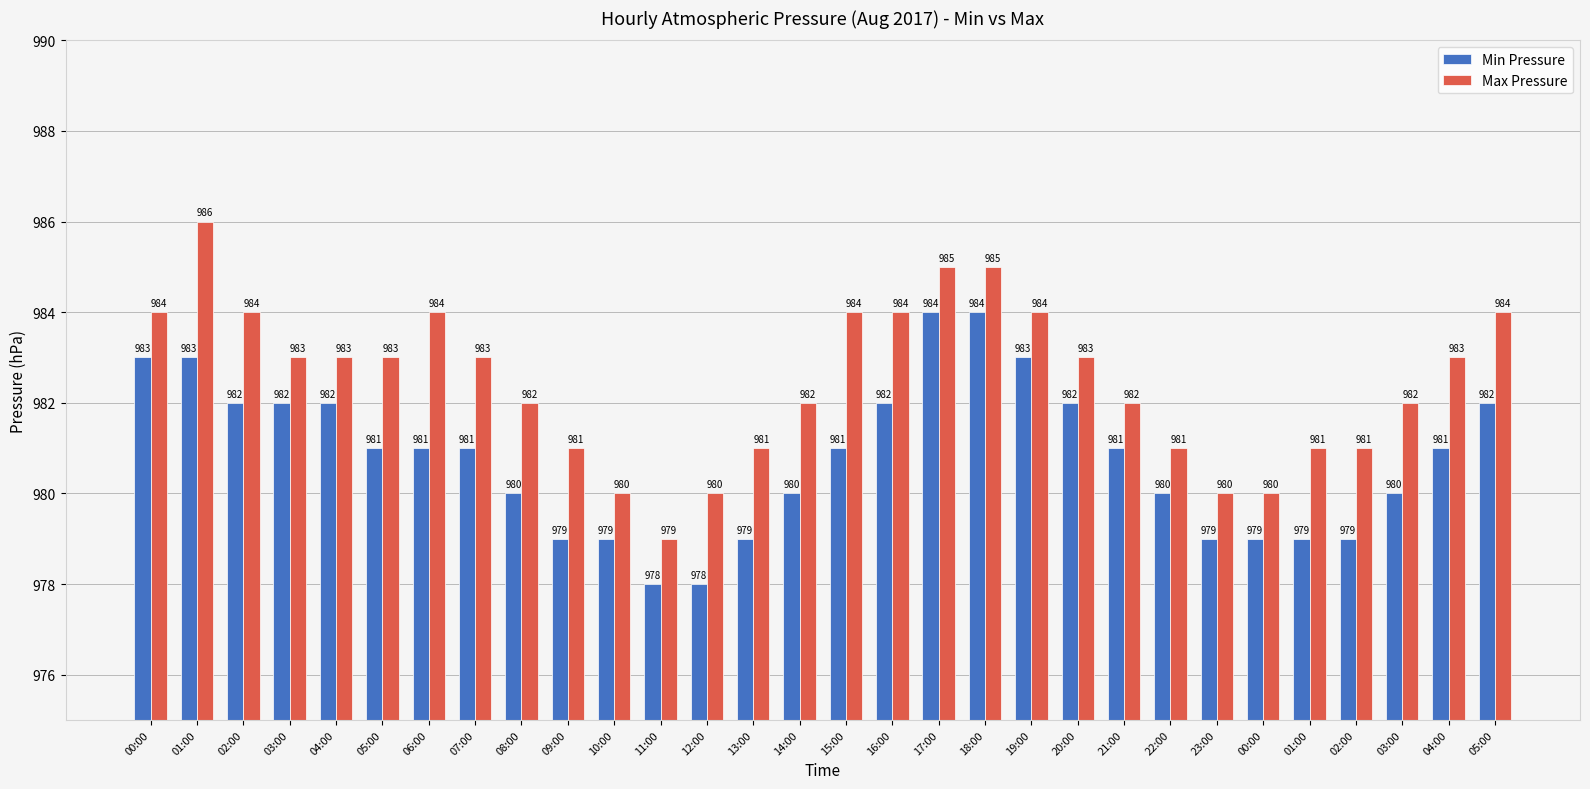

What is the label of the 24th bar from the right?

06:00